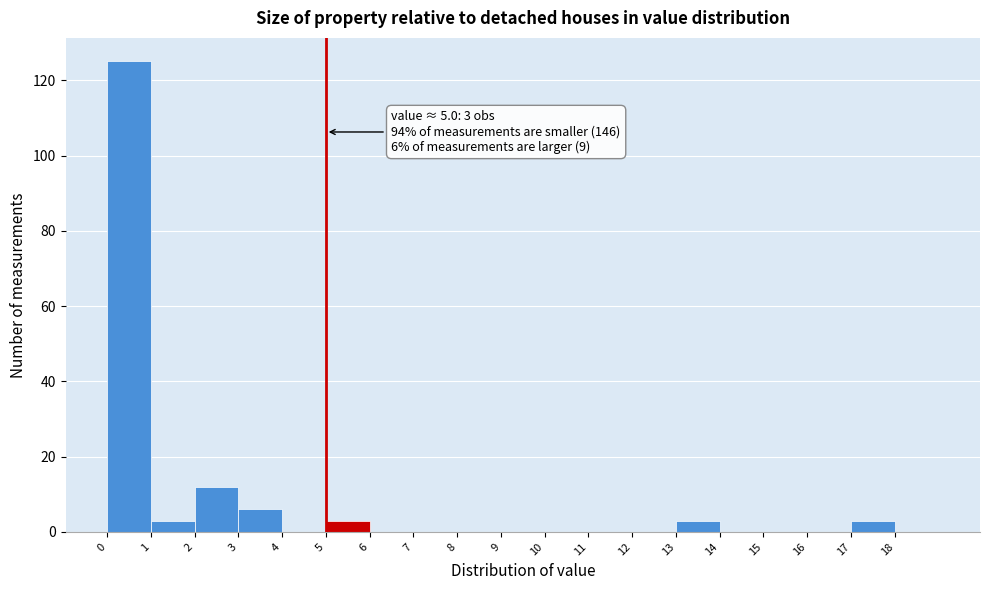

Which range on the x-axis has the tallest bar?

0 to 1